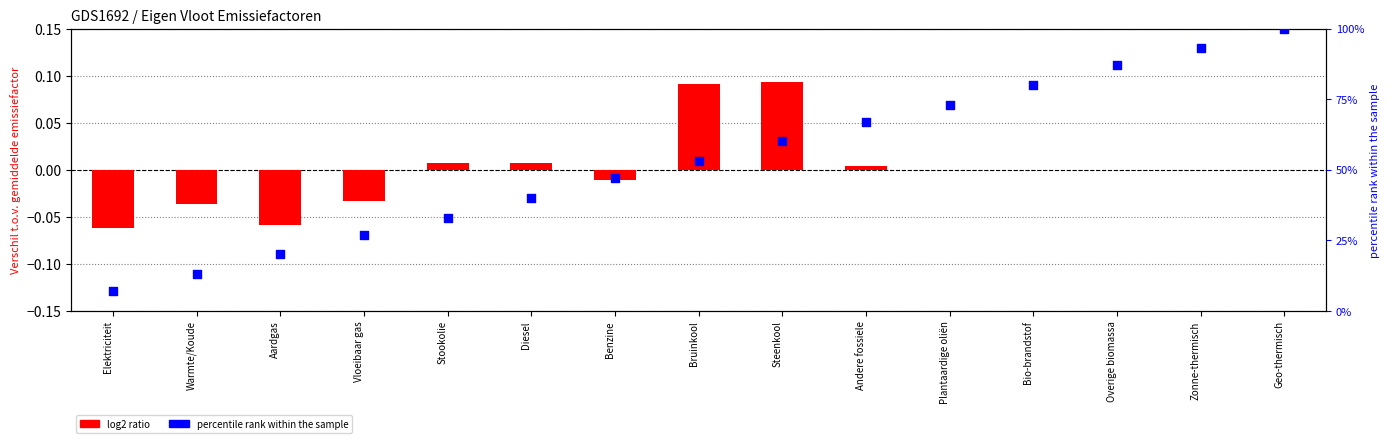

Which series has the largest Y range (max minus min)?

percentile rank within the sample